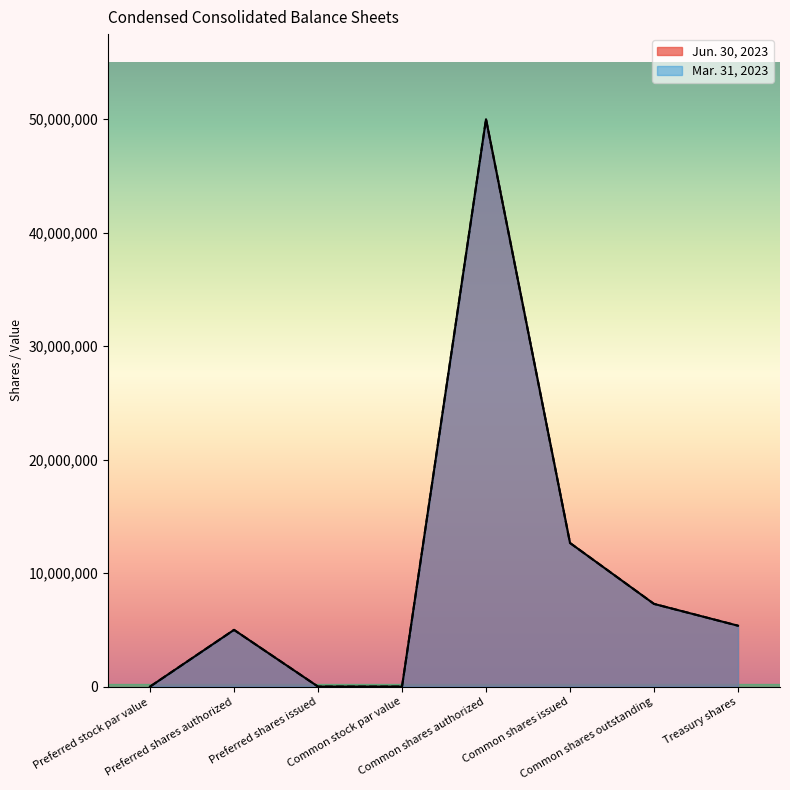

What is the difference between the Jun. 30, 2023 values at Preferred stock par value and Treasury shares?

5368000